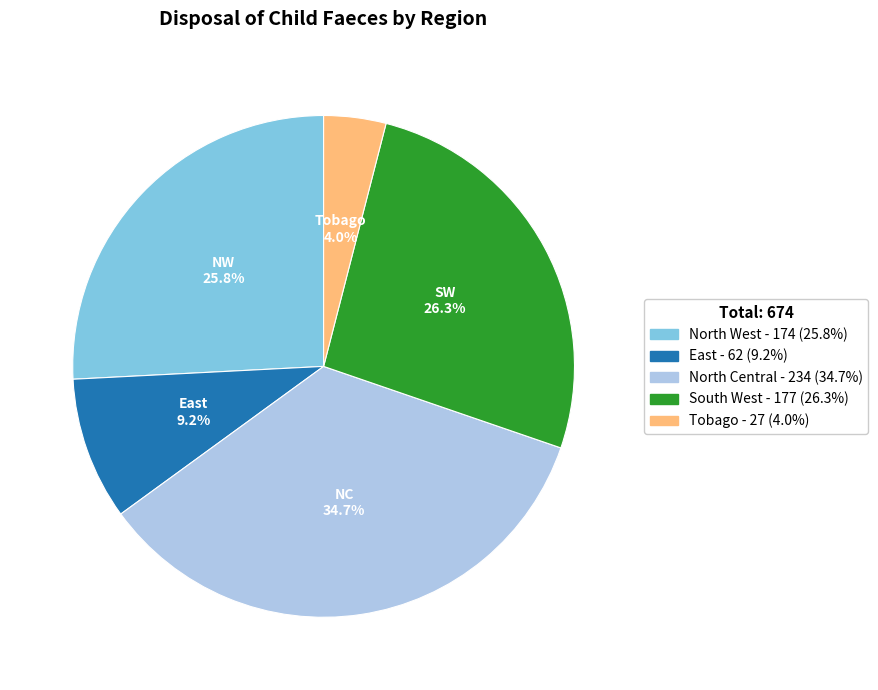

What is the total percentage of North Central and North West?

60.5%